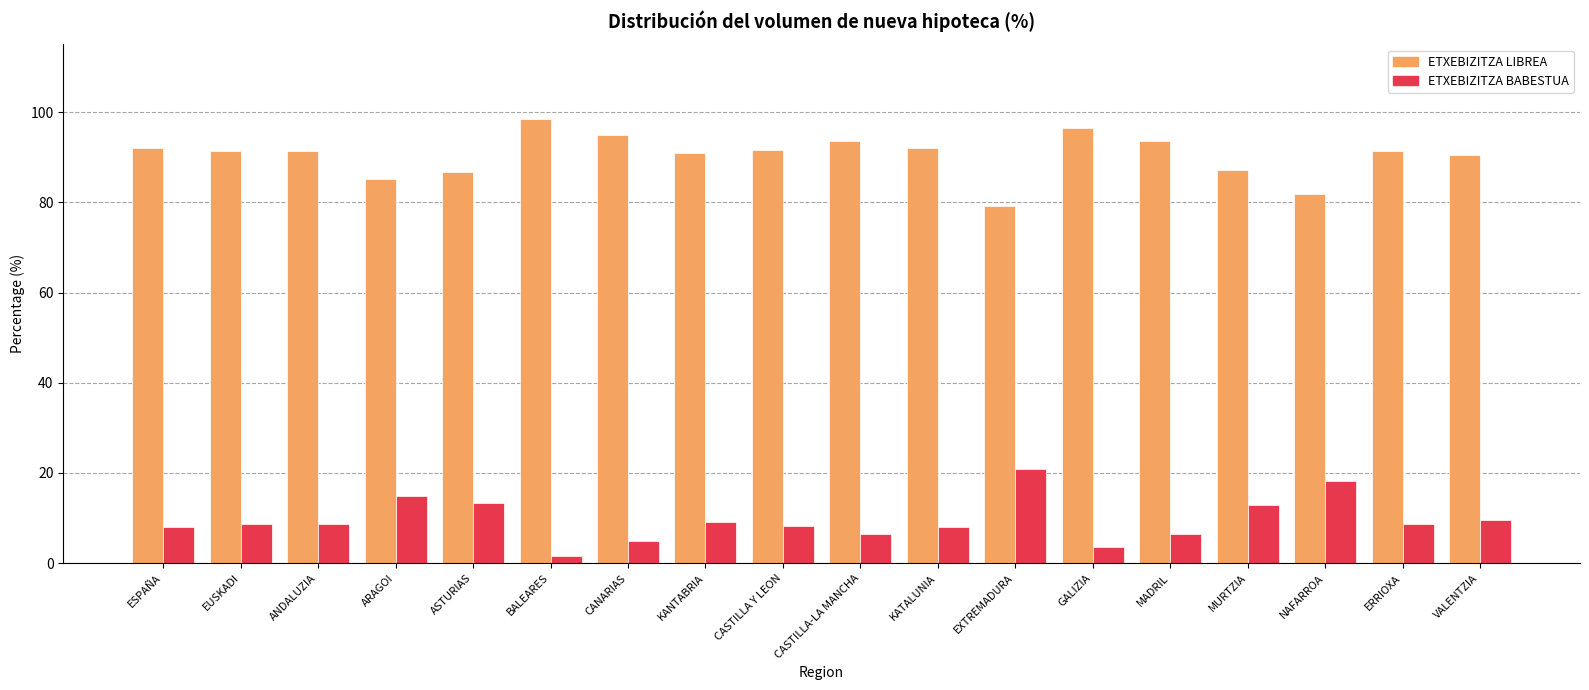

What is the difference between the highest and lowest values at ERRIOXA?

82.6